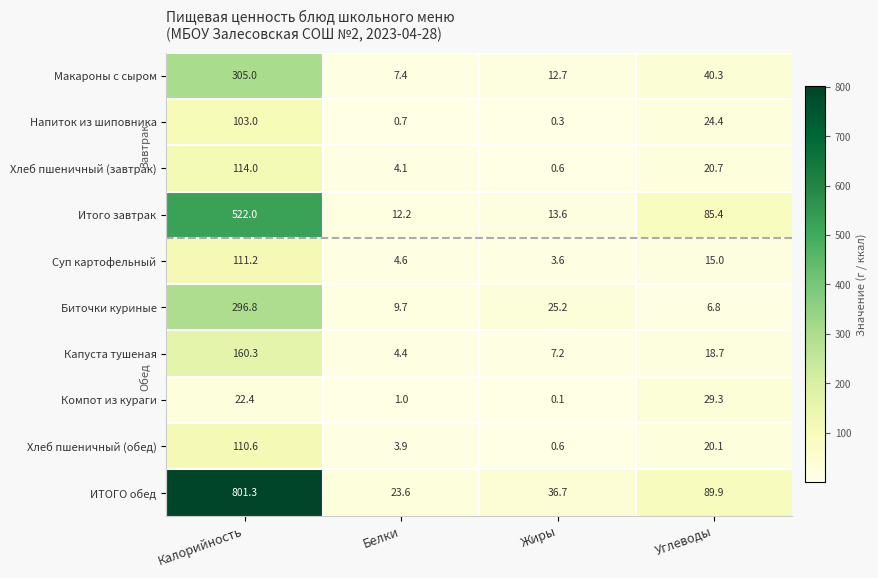

How many data points does each series have?

4